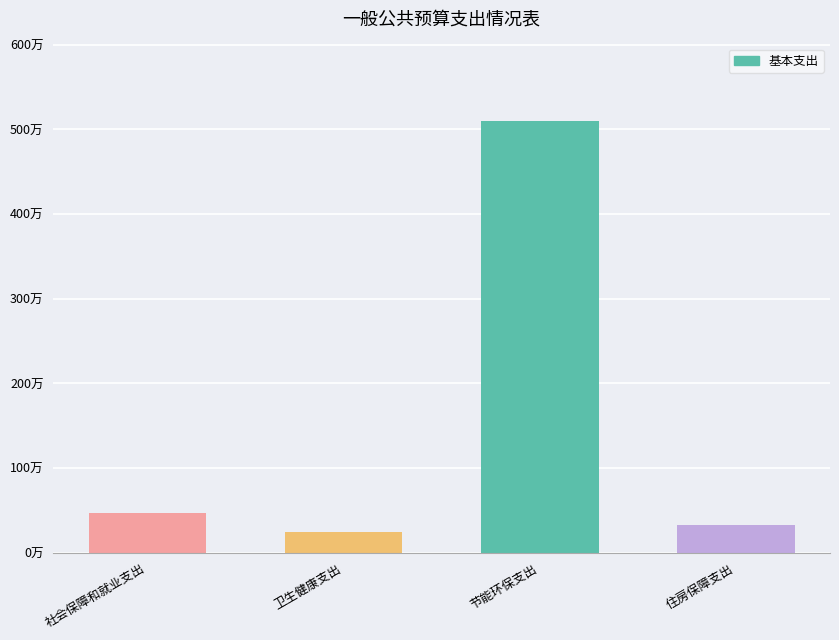

What is the minimum value shown in the chart?

245388.0